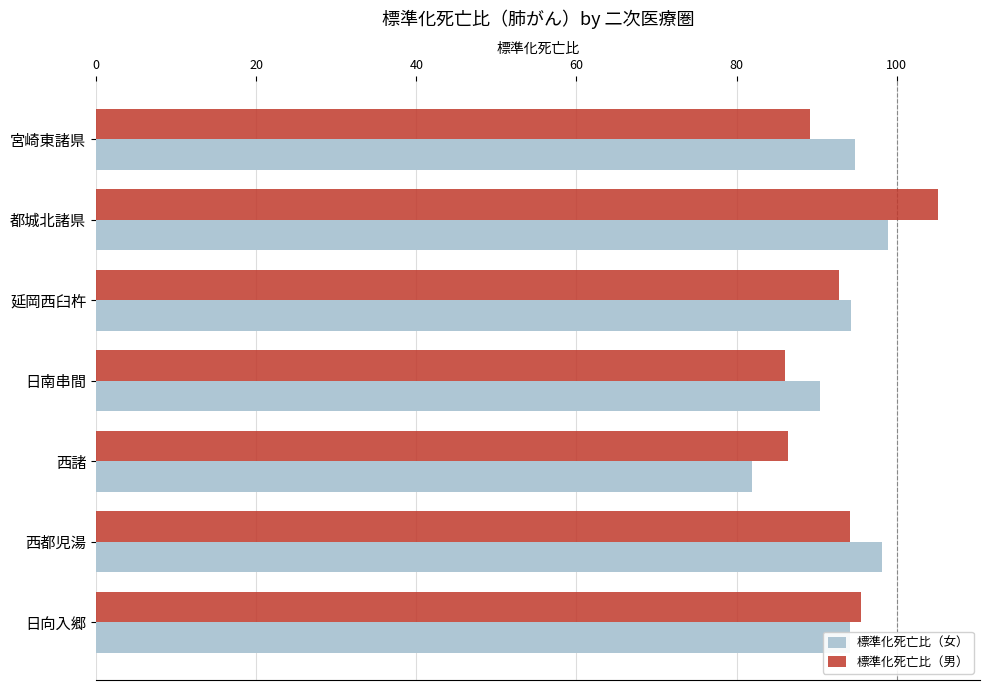

What is the total value across all series at 都城北諸県?

204.0